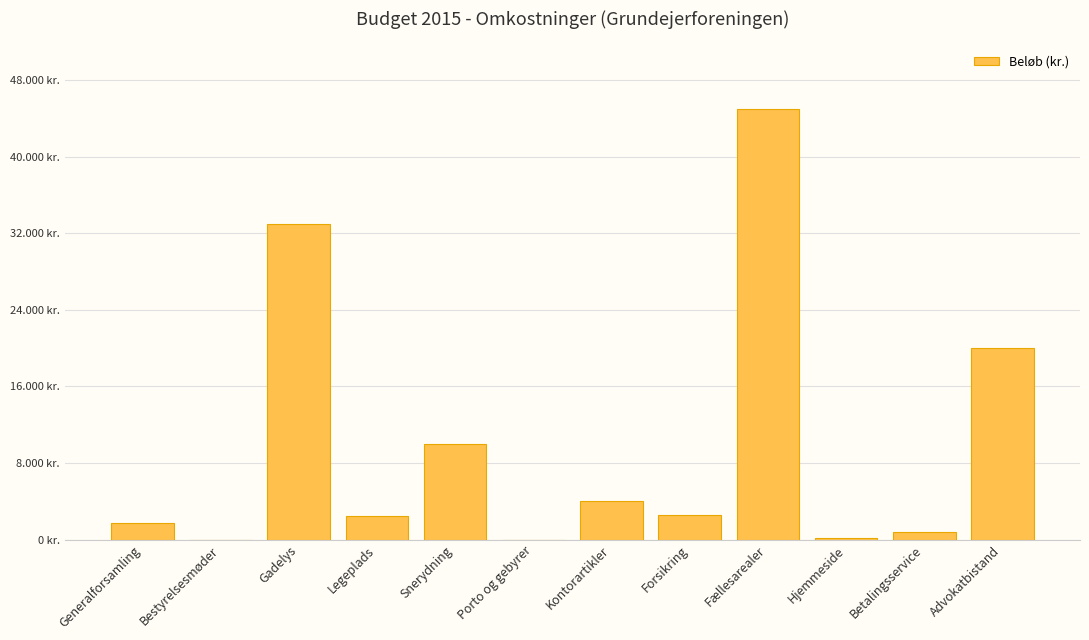

Reading left to right, transcribe all the data shown in this chart.

1700	0	33000	2500	10000	0	4000	2600	45000	200	800	20000